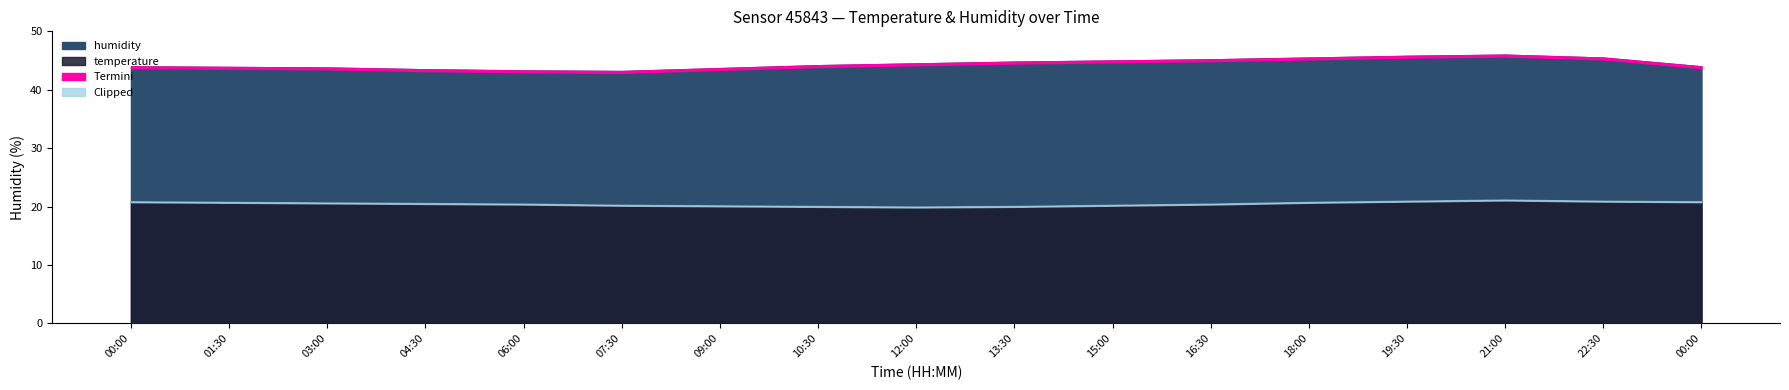

True or false: temperature has a value of 20.6 at 04:30.

True